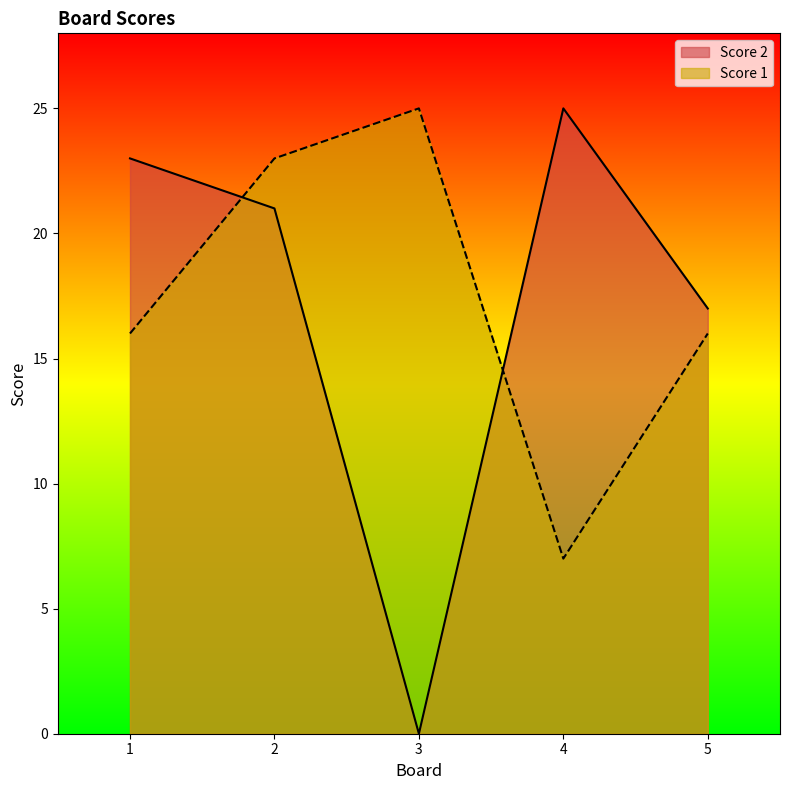

At which category is the sum across all series the highest?

2